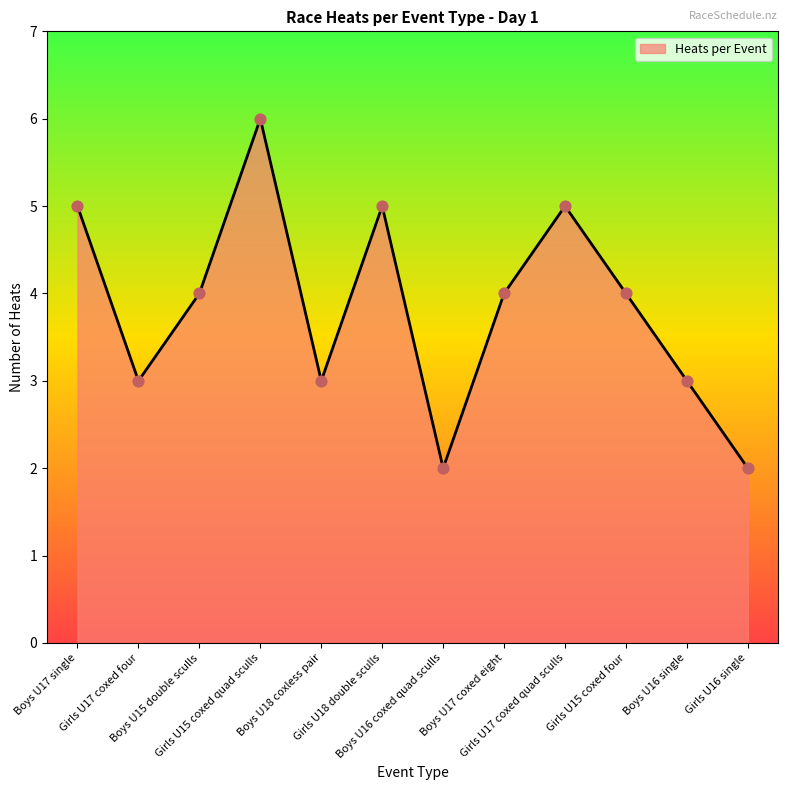

Between Boys U16 coxed quad sculls and Girls U18 double sculls, which is larger?

Girls U18 double sculls